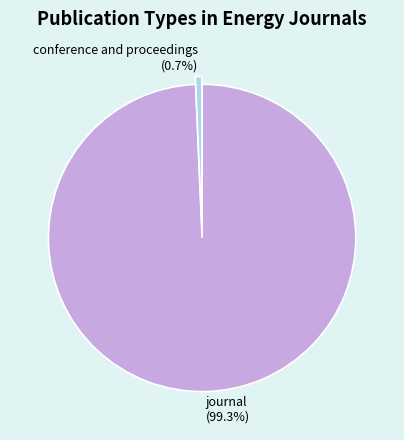

What percentage is the journal slice, to the nearest percent?

99%